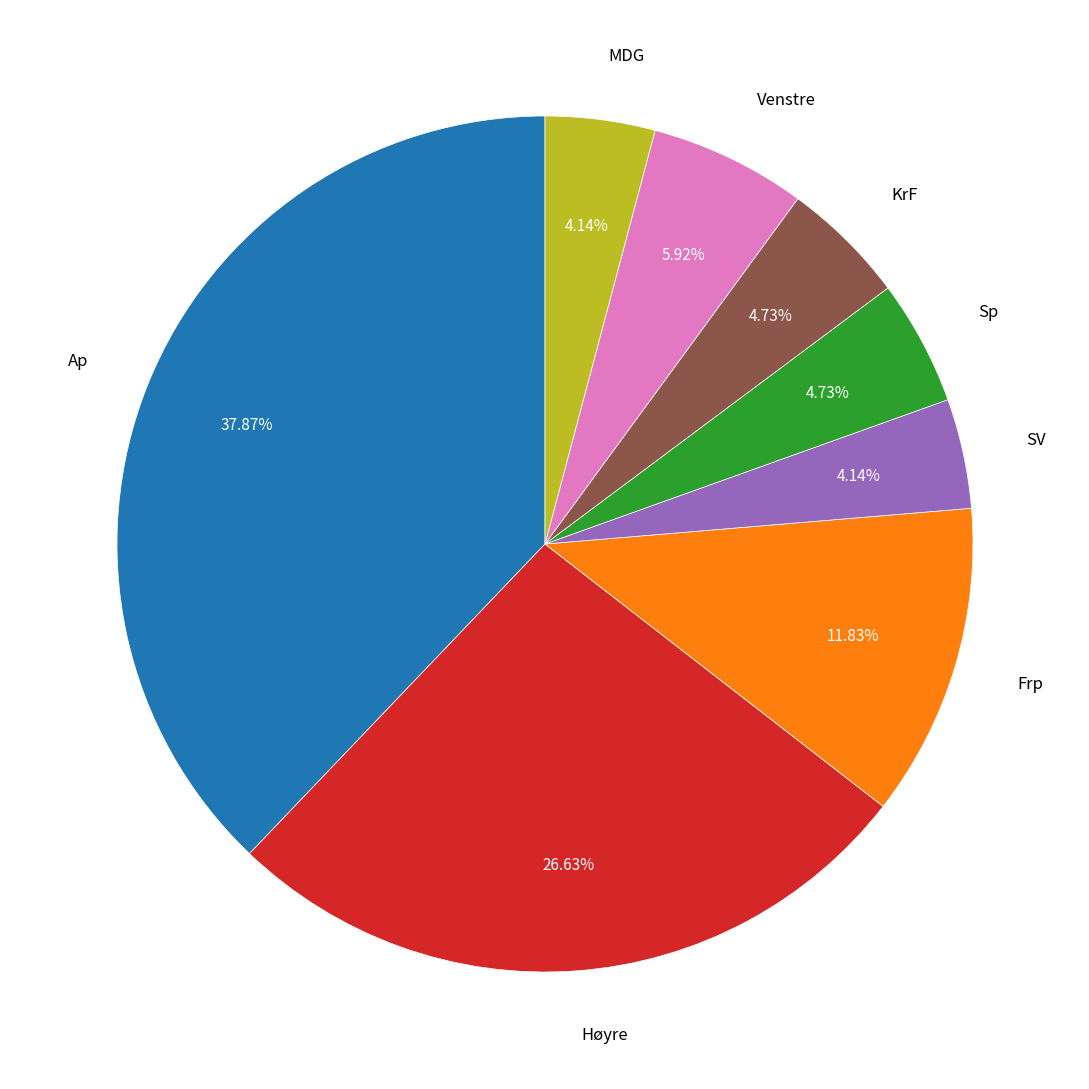

Count the number of slices in the pie.

8